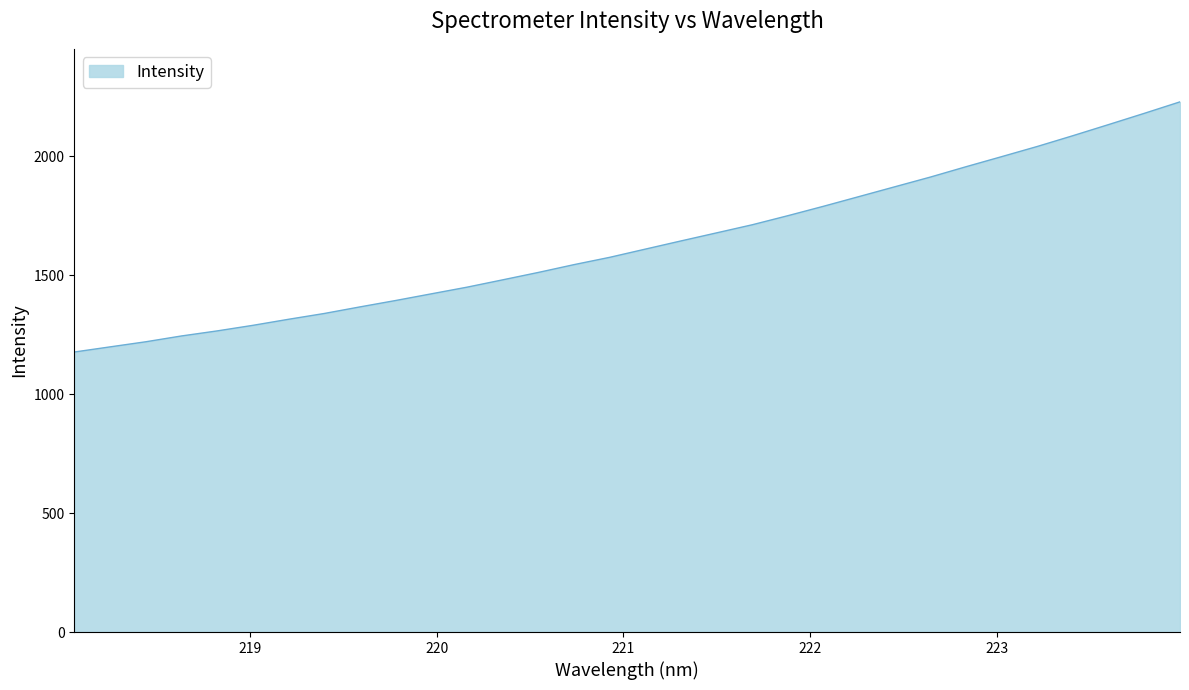

What is the greatest value displayed?

2229.7